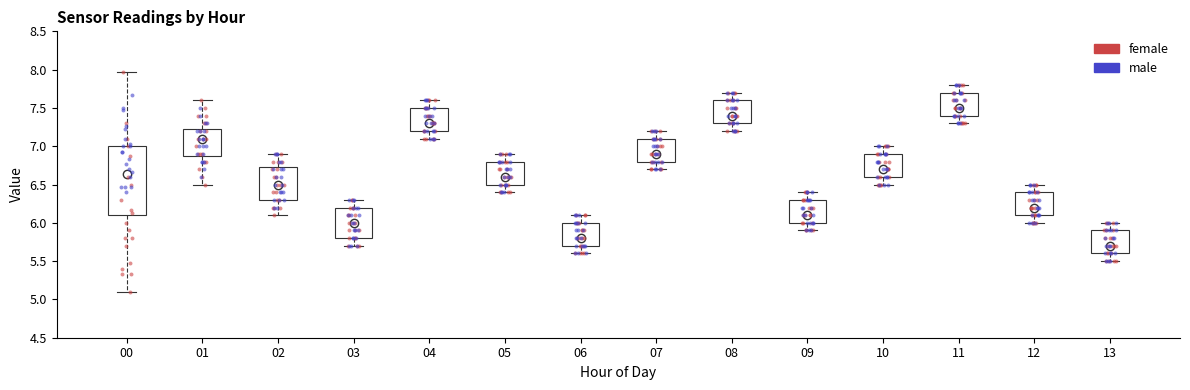

Which box's median line is the lowest?

13